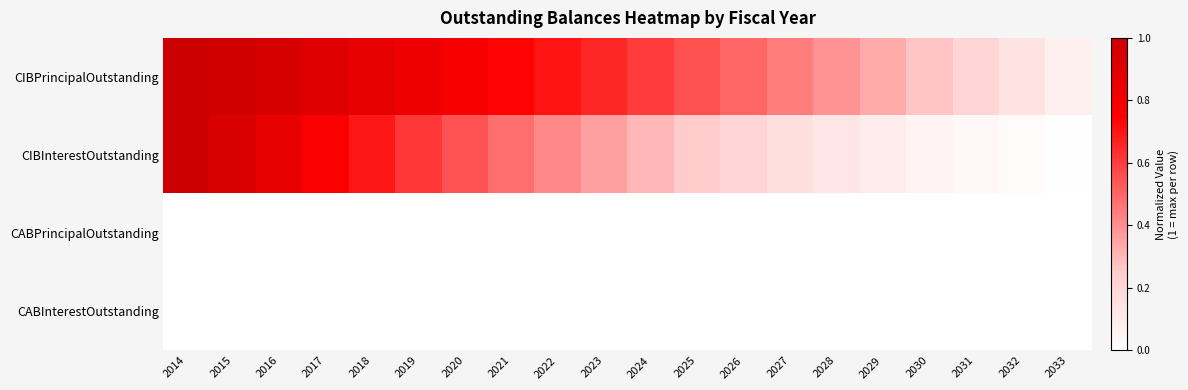

Count the number of data series in this chart.

4